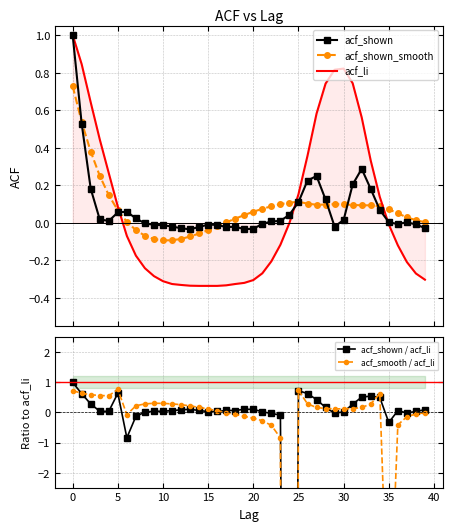

How many lines are shown in the chart?

5